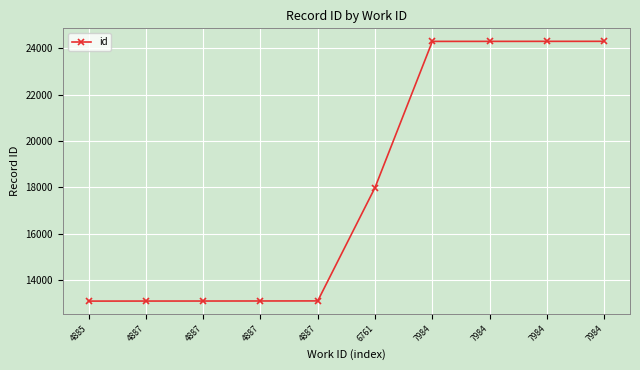

How many distinct data groups are displayed?

1